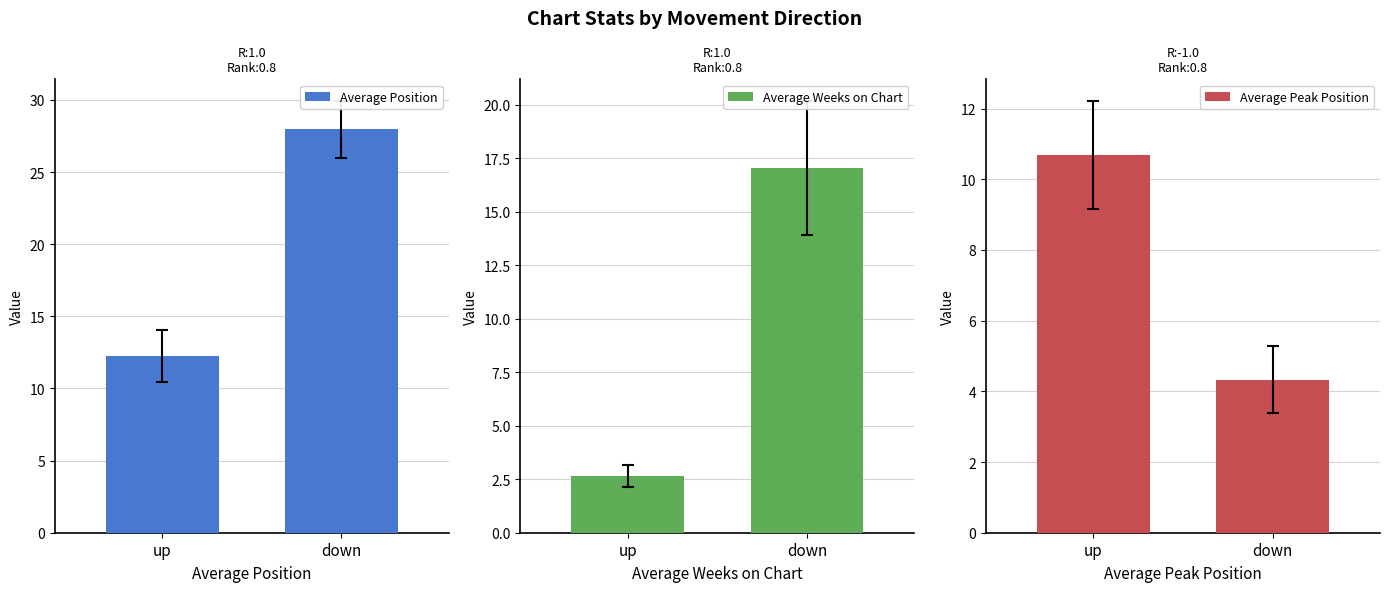

What is the average value of the Average Weeks on Chart series?

9.8